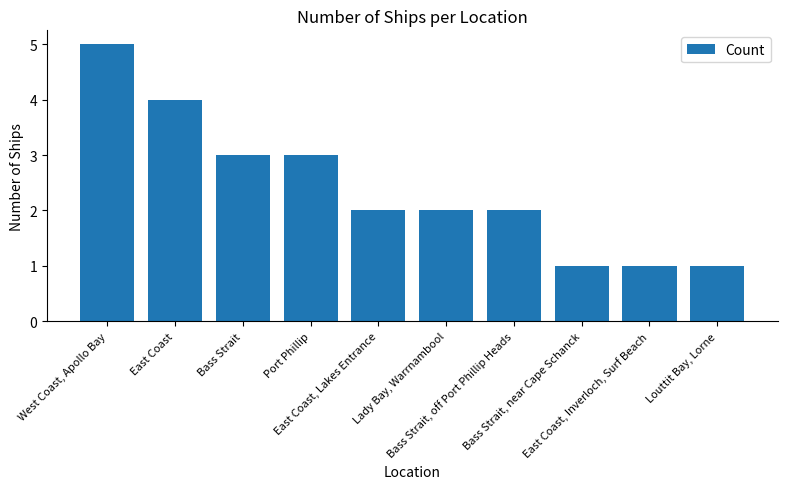

What is the difference between the maximum and second lowest values?

4